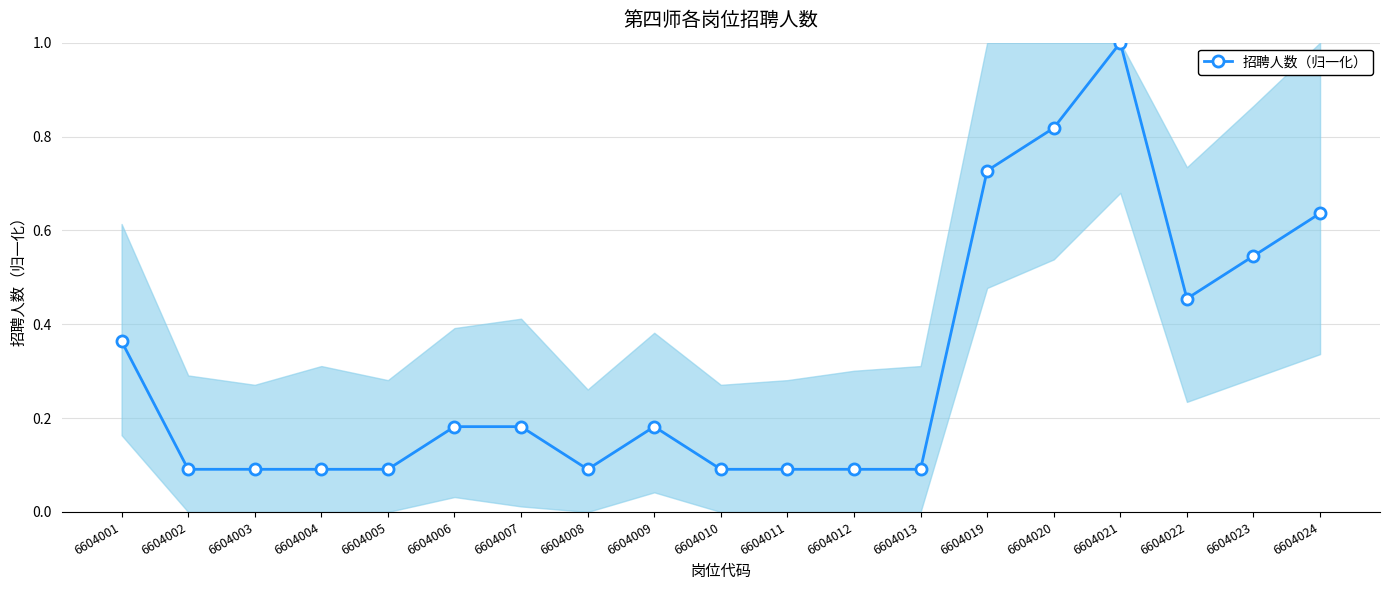

True or false: the data has more than 0 interior local peaks.

True